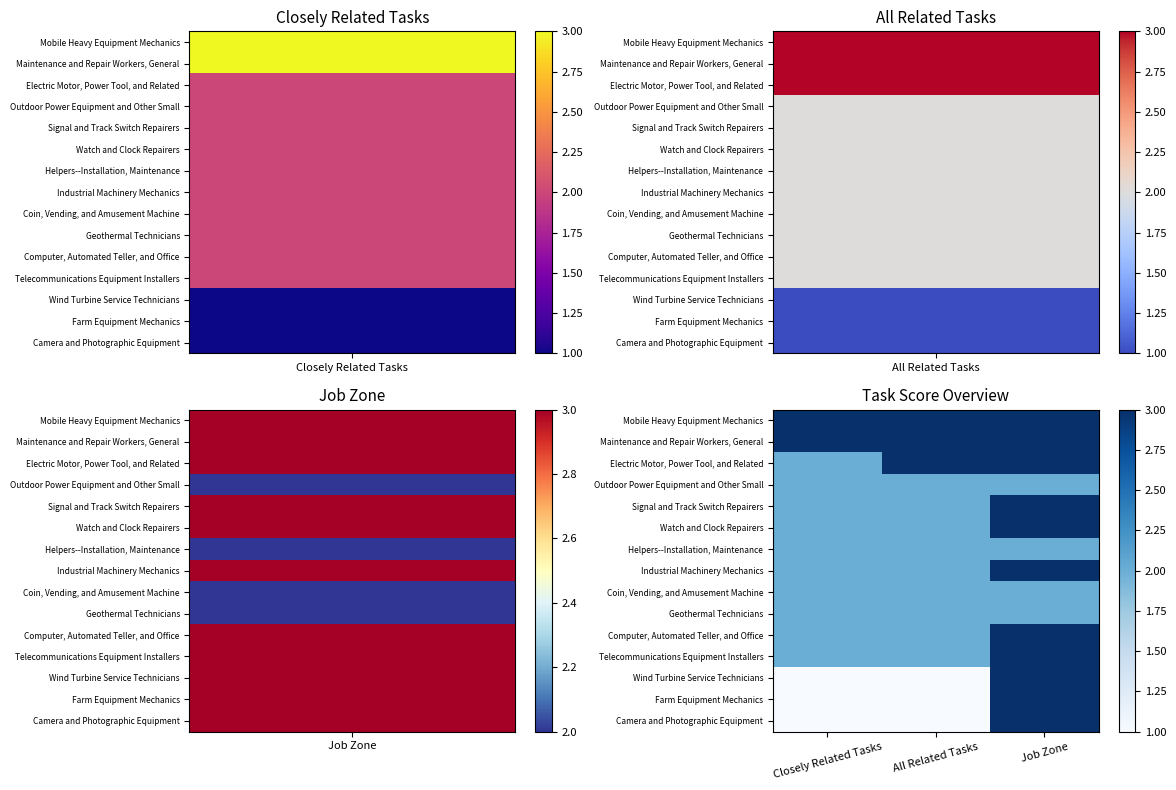

Reading left to right, extract all data points from this chart.

Mobile Heavy Equipment Mechanics: Closely Related Tasks=3	All Related Tasks=3	Job Zone=3
Maintenance and Repair Workers, General: Closely Related Tasks=3	All Related Tasks=3	Job Zone=3
Electric Motor, Power Tool, and Related: Closely Related Tasks=2	All Related Tasks=3	Job Zone=3
Outdoor Power Equipment and Other Small: Closely Related Tasks=2	All Related Tasks=2	Job Zone=2
Signal and Track Switch Repairers: Closely Related Tasks=2	All Related Tasks=2	Job Zone=3
Watch and Clock Repairers: Closely Related Tasks=2	All Related Tasks=2	Job Zone=3
Helpers--Installation, Maintenance: Closely Related Tasks=2	All Related Tasks=2	Job Zone=2
Industrial Machinery Mechanics: Closely Related Tasks=2	All Related Tasks=2	Job Zone=3
Coin, Vending, and Amusement Machine: Closely Related Tasks=2	All Related Tasks=2	Job Zone=2
Geothermal Technicians: Closely Related Tasks=2	All Related Tasks=2	Job Zone=2
Computer, Automated Teller, and Office: Closely Related Tasks=2	All Related Tasks=2	Job Zone=3
Telecommunications Equipment Installers: Closely Related Tasks=2	All Related Tasks=2	Job Zone=3
Wind Turbine Service Technicians: Closely Related Tasks=1	All Related Tasks=1	Job Zone=3
Farm Equipment Mechanics: Closely Related Tasks=1	All Related Tasks=1	Job Zone=3
Camera and Photographic Equipment: Closely Related Tasks=1	All Related Tasks=1	Job Zone=3